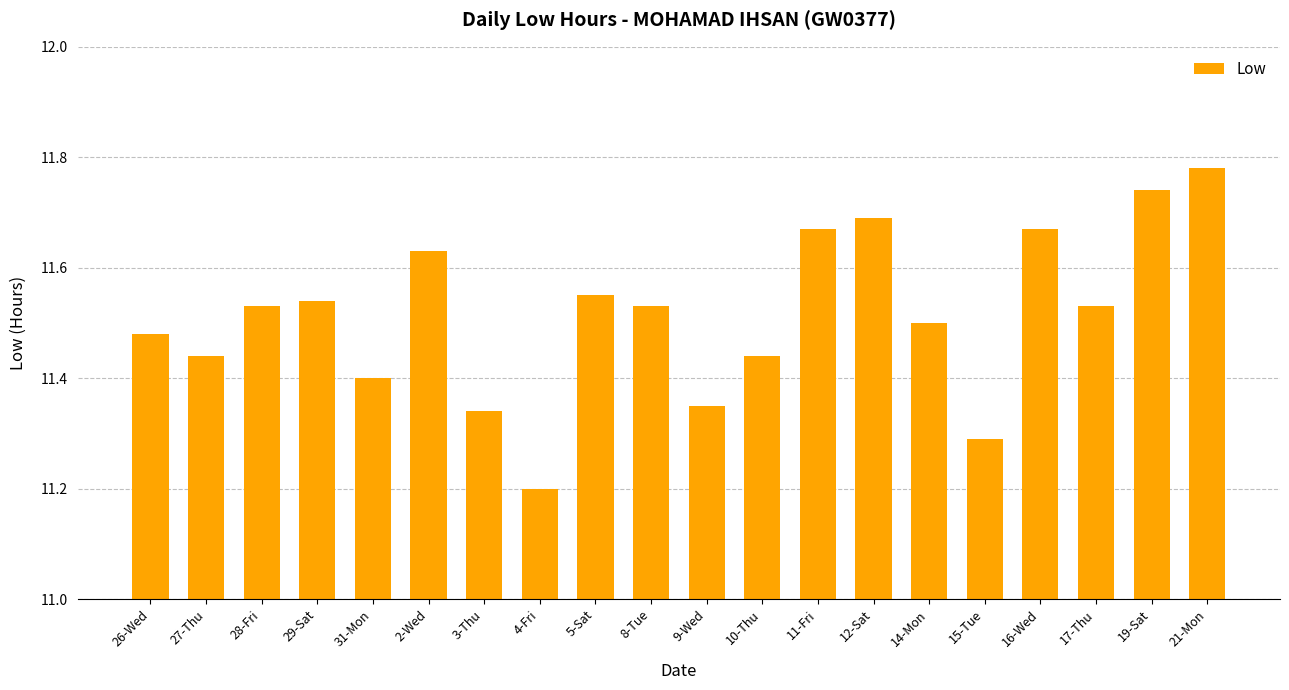

Which has a higher value, 3-Thu or 19-Sat?

19-Sat